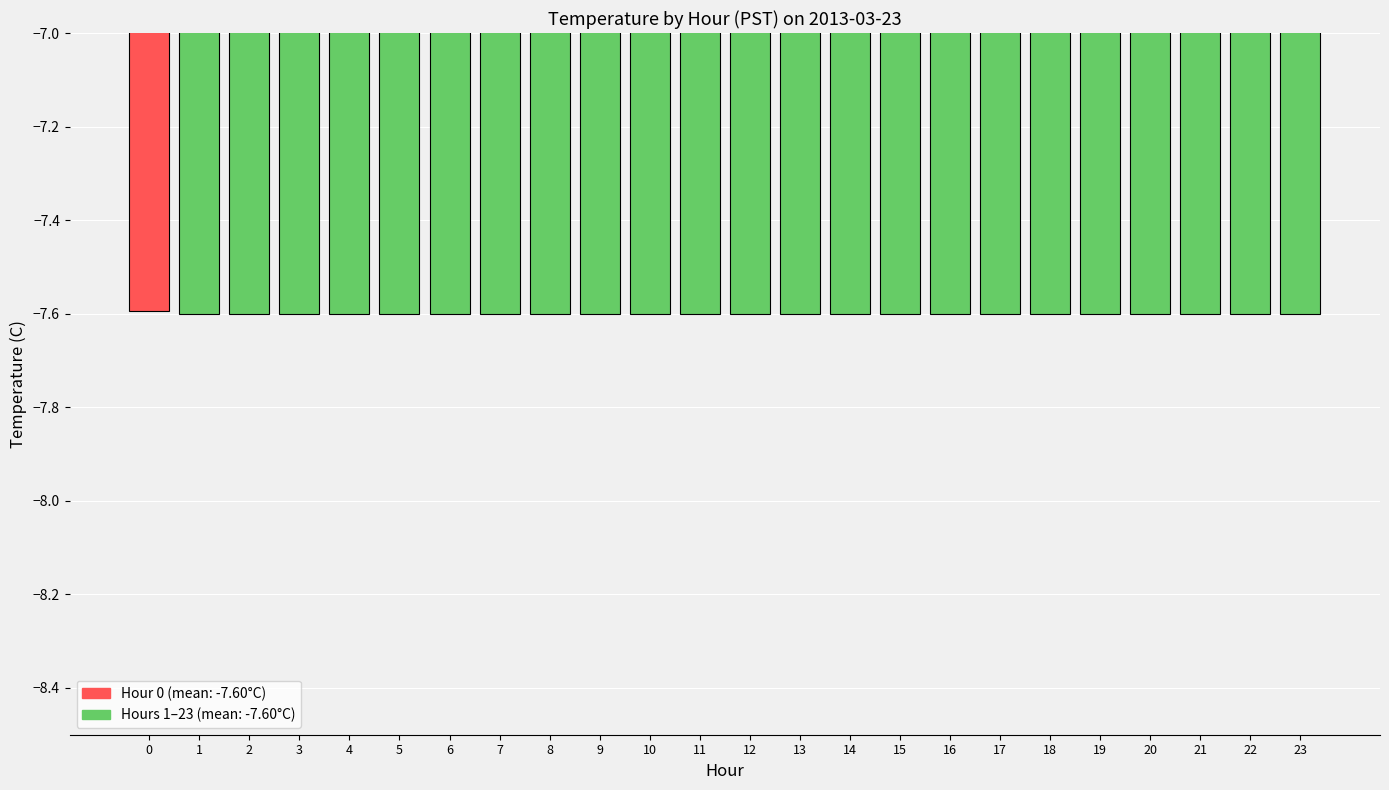

What is the maximum value shown in the chart?

-7.6